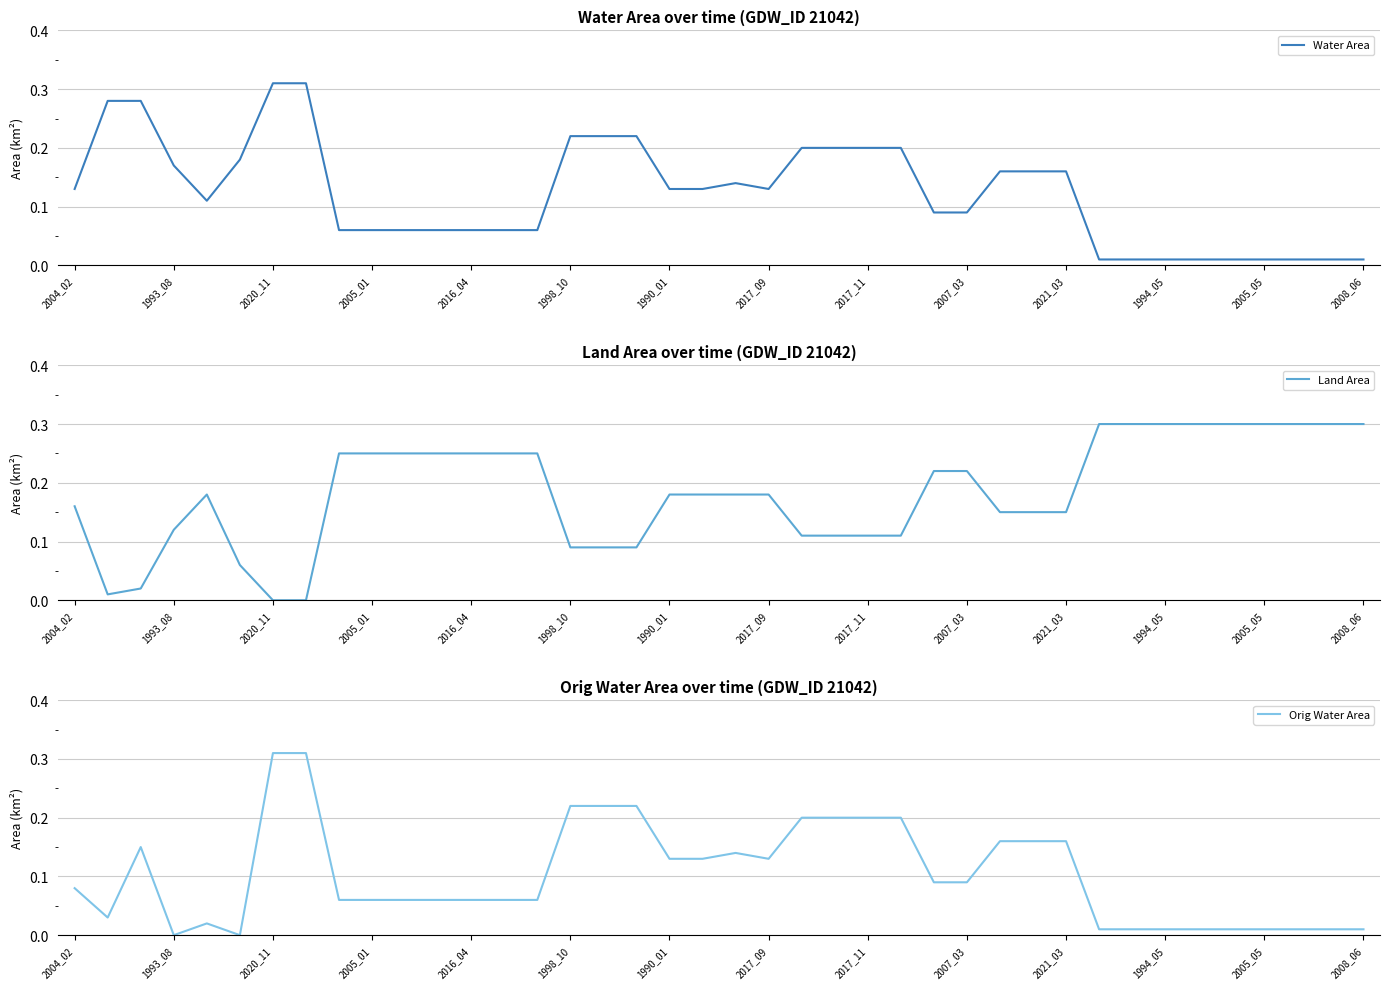

Reading left to right, what are all the values shown in this chart?

Water Area: 0.1	0.3	0.3	0.2	0.1	0.2	0.3	0.3	0.1	0.1	0.1	0.1	0.1	0.1	0.1	0.2	0.2	0.2	0.1	0.1	0.1	0.1	0.2	0.2	0.2	0.2	0.1	0.1	0.2	0.2	0.2	0.0	0.0	0.0	0.0	0.0	0.0	0.0	0.0	0.0
Land Area: 0.2	0.0	0.0	0.1	0.2	0.1	0.0	0.0	0.2	0.2	0.2	0.2	0.2	0.2	0.2	0.1	0.1	0.1	0.2	0.2	0.2	0.2	0.1	0.1	0.1	0.1	0.2	0.2	0.1	0.1	0.1	0.3	0.3	0.3	0.3	0.3	0.3	0.3	0.3	0.3
Orig Water Area: 0.1	0.0	0.1	0.0	0.0	0.0	0.3	0.3	0.1	0.1	0.1	0.1	0.1	0.1	0.1	0.2	0.2	0.2	0.1	0.1	0.1	0.1	0.2	0.2	0.2	0.2	0.1	0.1	0.2	0.2	0.2	0.0	0.0	0.0	0.0	0.0	0.0	0.0	0.0	0.0